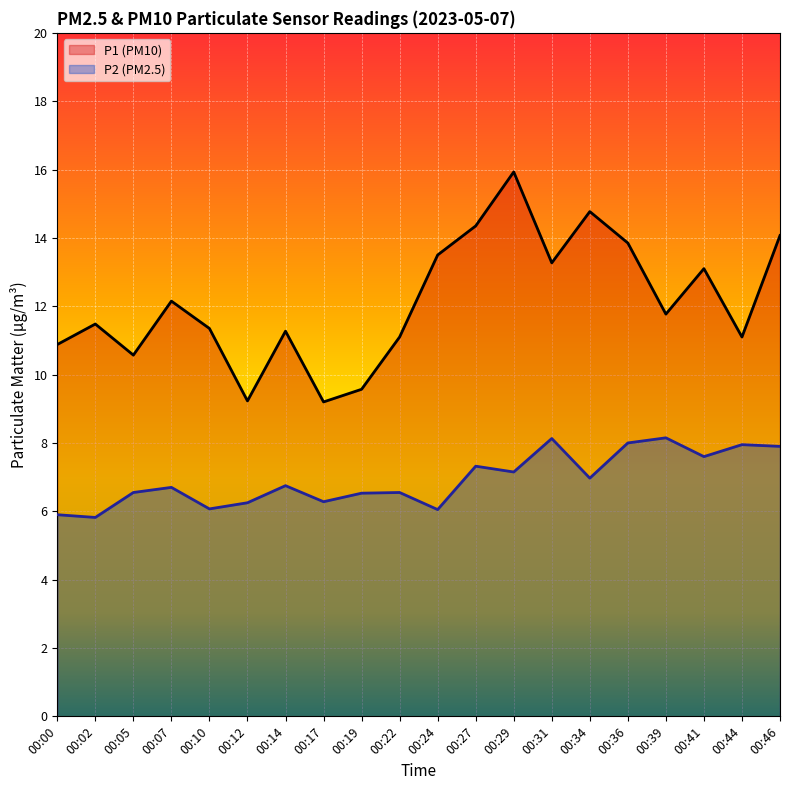

How many lines are shown in the chart?

2